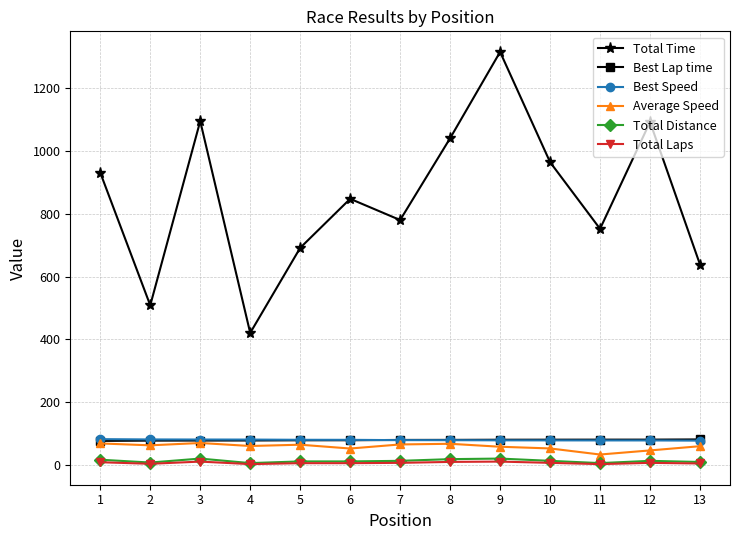

What is the approximate value of Total Distance at 7?

14.4